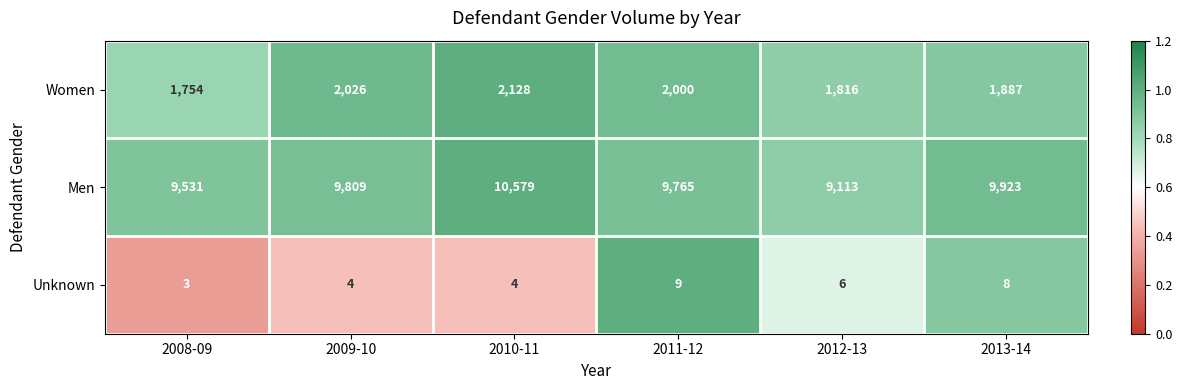

The Unknown series shows 4 at 2010-11. True or false?

True